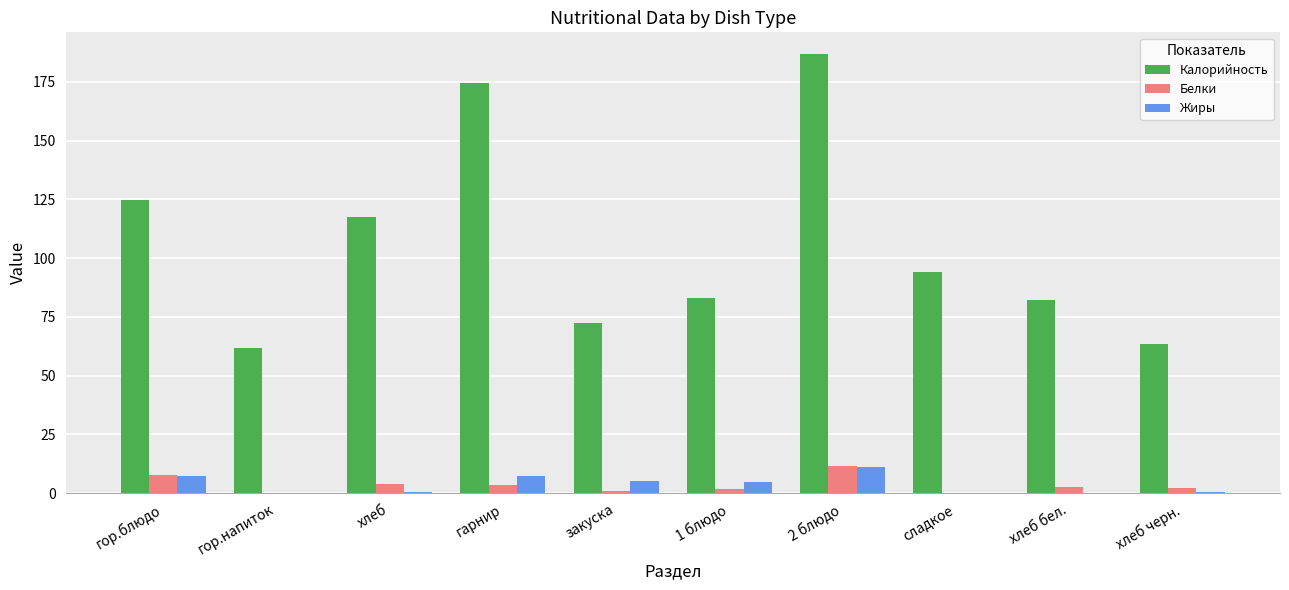

Which category has the highest value across all series?

2 блюдо